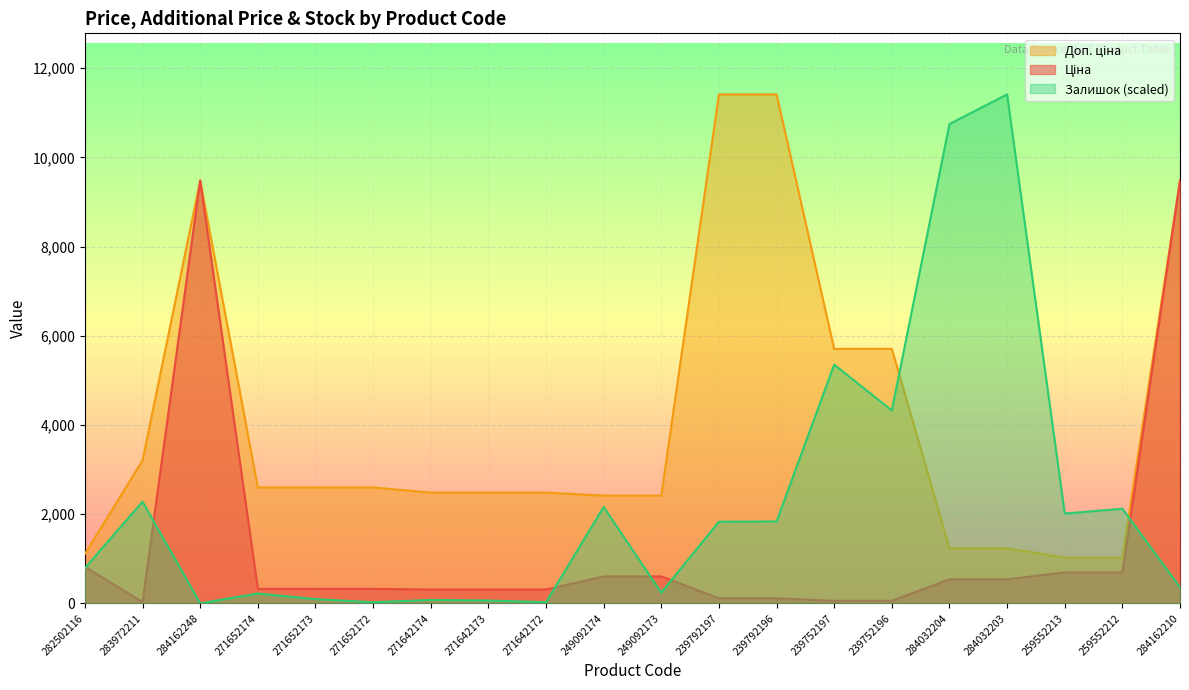

Where does the Залишок series first go above 1829?

283972211